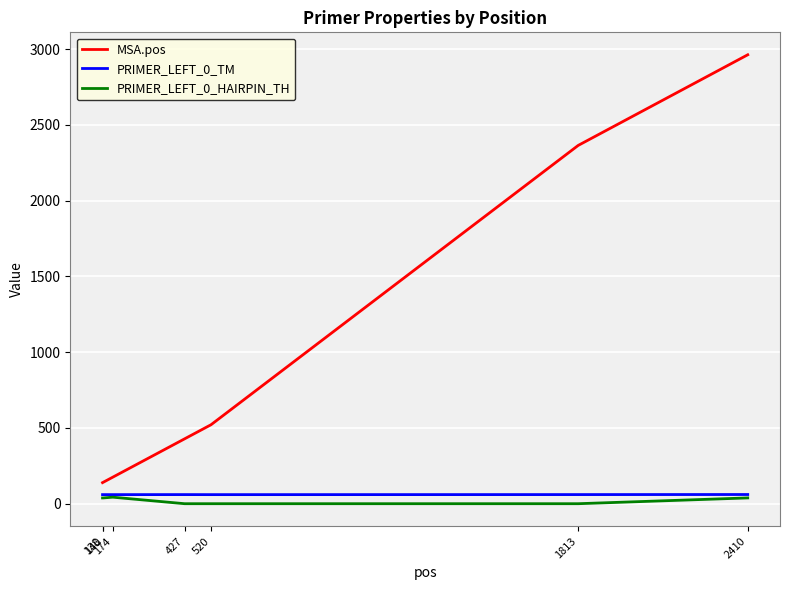

What is the lowest value of the PRIMER_LEFT_0_TM series?

59.8